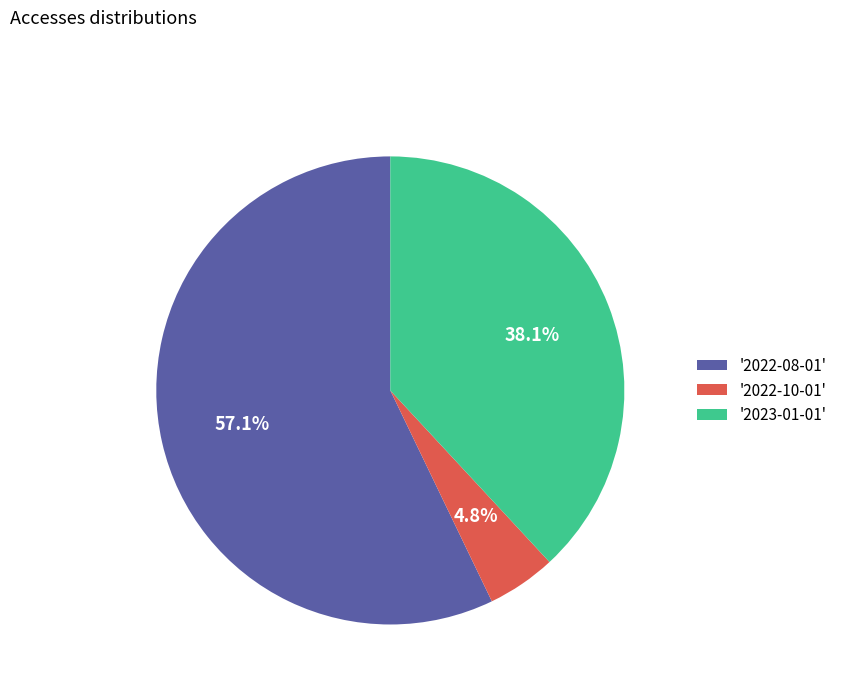

Which has a higher value, '2023-01-01' or '2022-08-01'?

'2022-08-01'